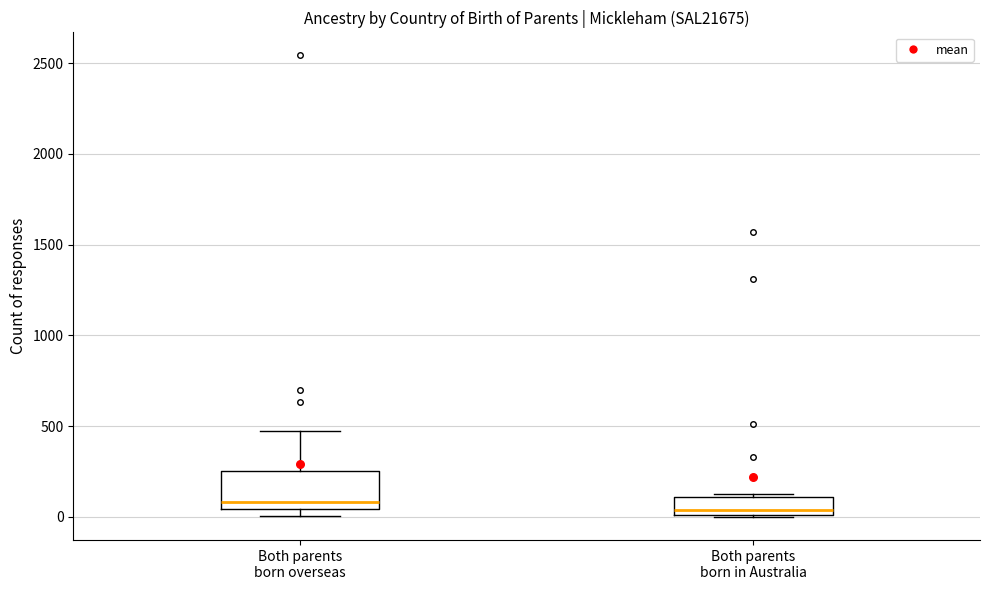

Comparing the boxes themselves (not the whiskers), which one is the tallest?

Both parents born overseas